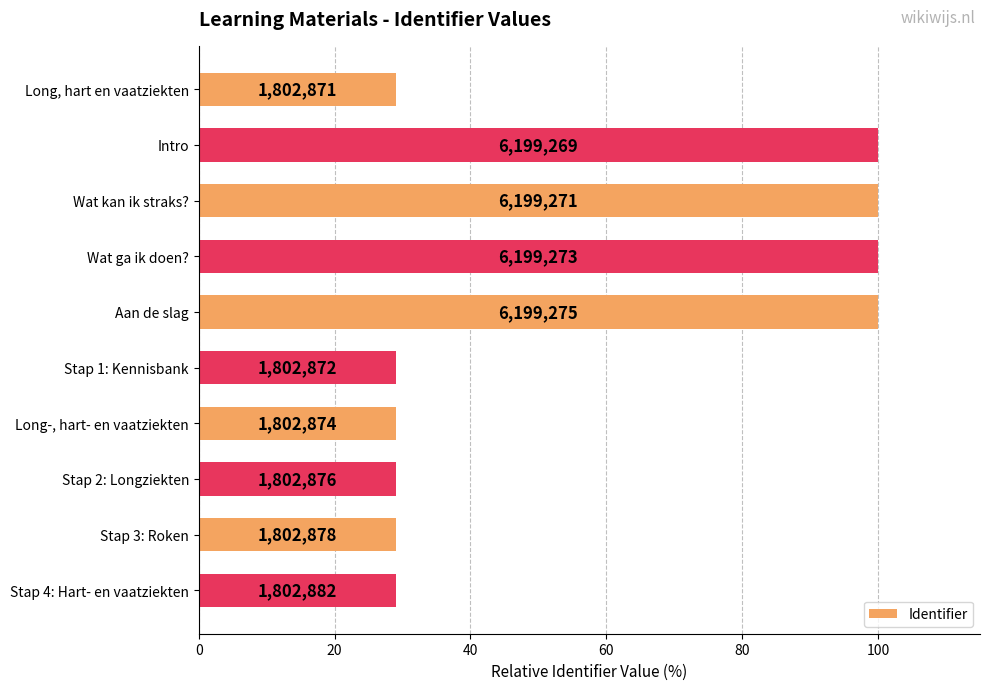

Are the bars horizontal?

Yes